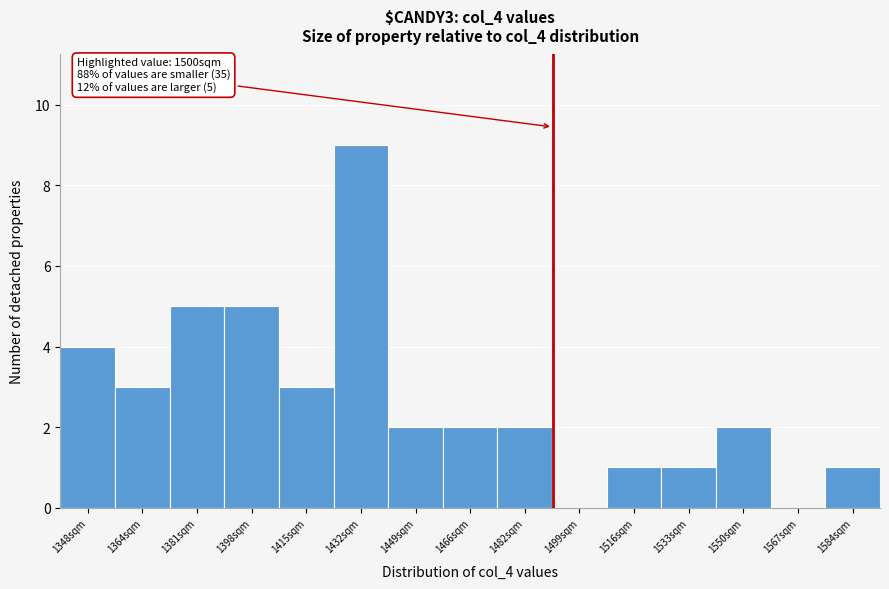

Reading right to left, transcribe all the data shown in this chart.

1584sqm=1	1567sqm=0	1550sqm=2	1533sqm=1	1516sqm=1	1499sqm=0	1482sqm=2	1466sqm=2	1449sqm=2	1432sqm=9	1415sqm=3	1398sqm=5	1381sqm=5	1364sqm=3	1348sqm=4